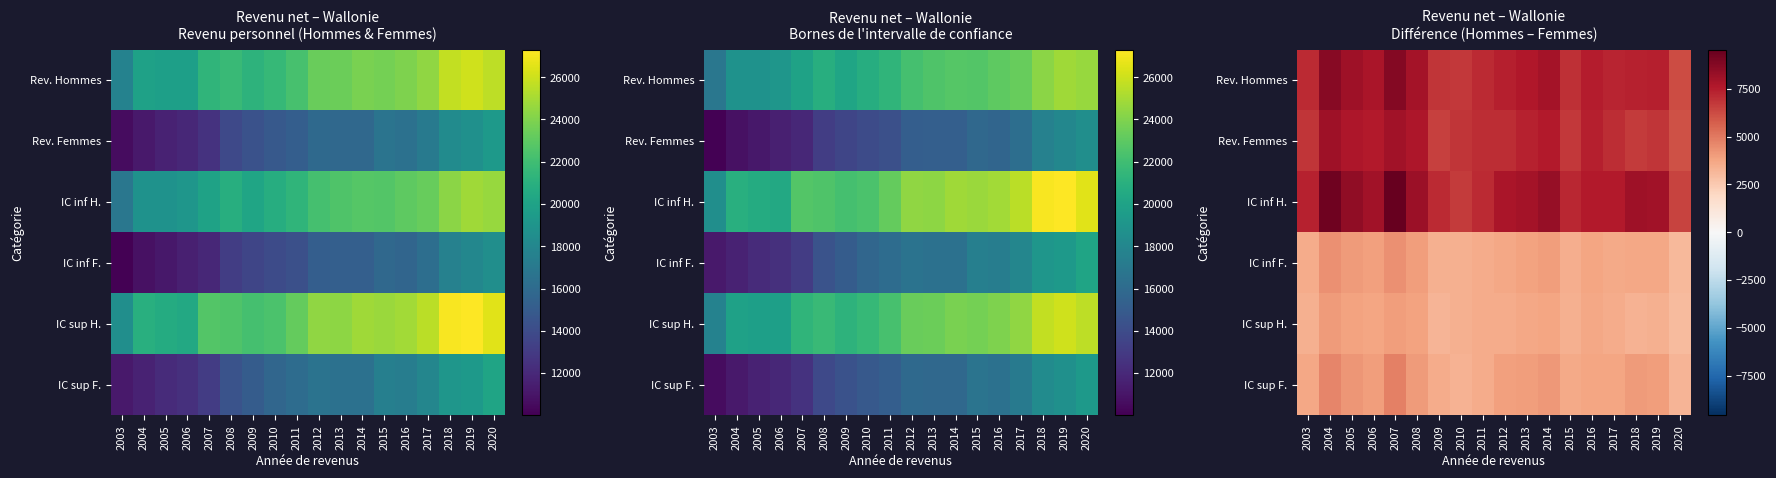

At how many categories does at least one series exceed 4708?

18